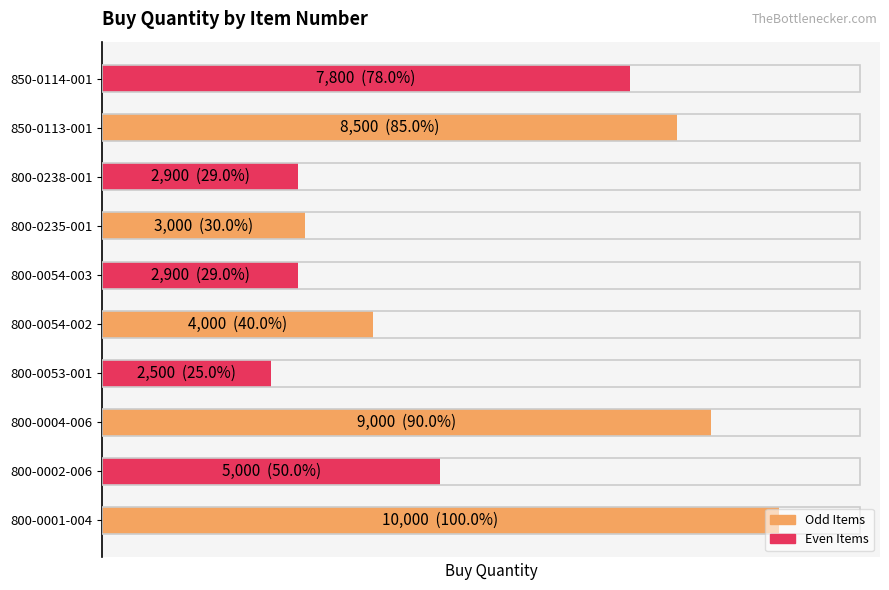

Are the bars grouped side by side (vs. stacked)?

No